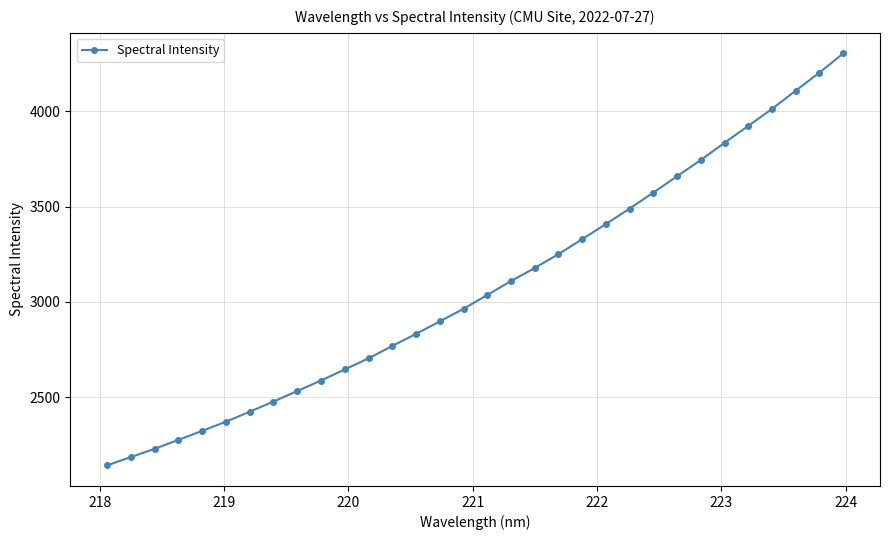

What is the difference between the maximum and minimum values?

2160.0